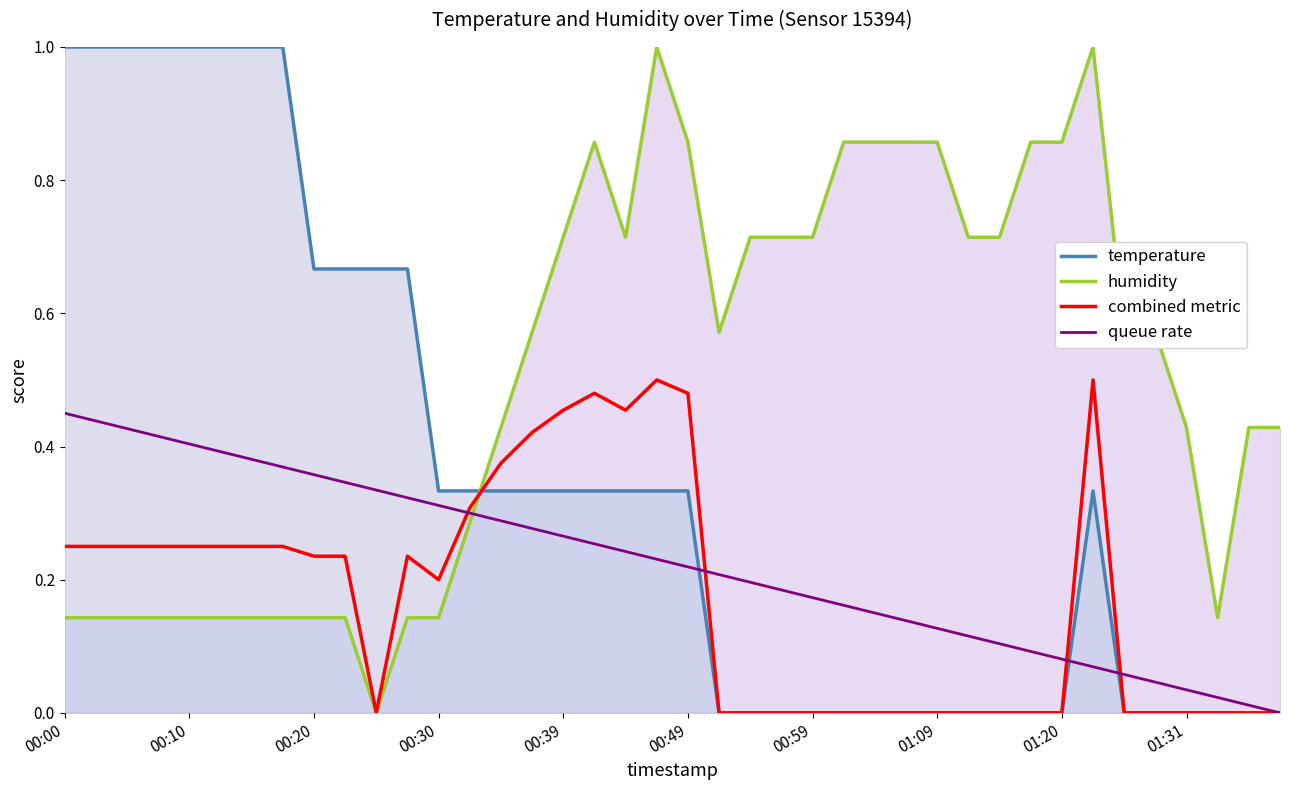

Where do temperature and combined metric first cross each other?

13 and 14